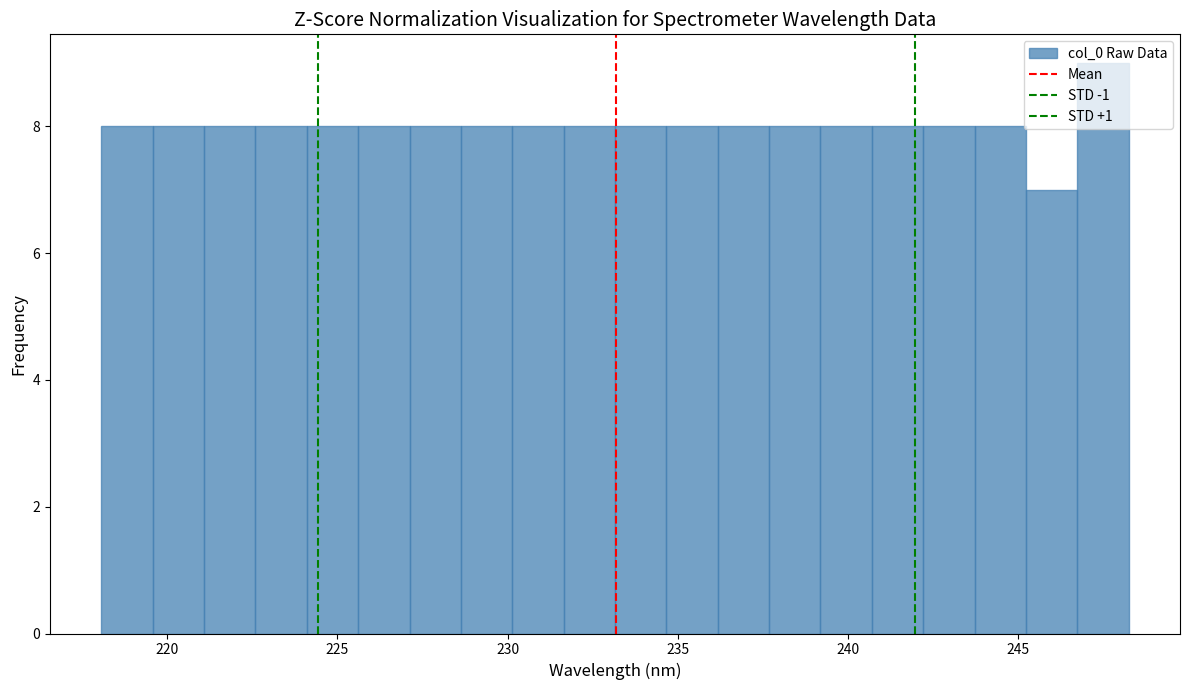

Read against the x-axis, roughly where is the centre of the tallest bar?

247.5